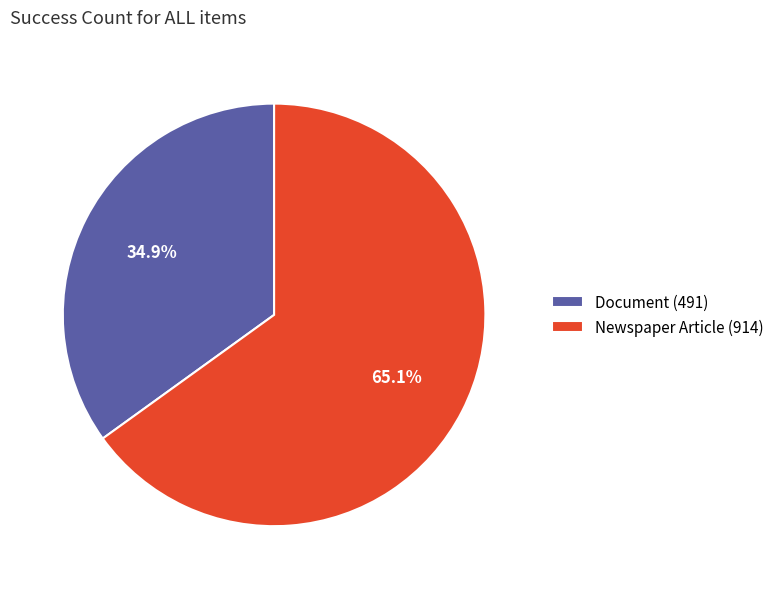

Is there any slice that represents more than half of the pie?

Yes